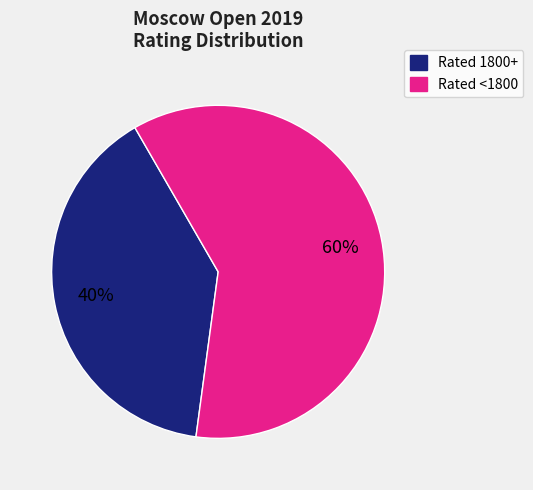

To the nearest percent, what portion does Rated <1800 represent?

60%